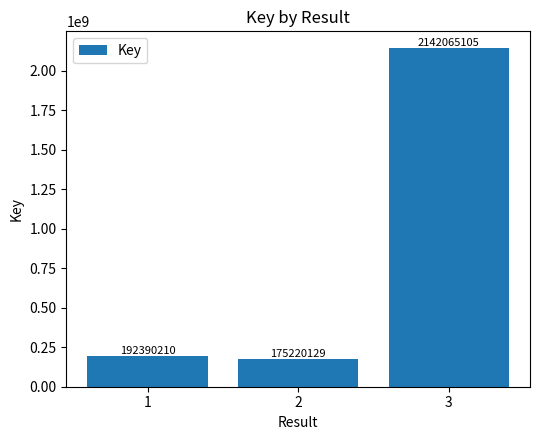

True or false: the data shows 1346261071 at 3.

False